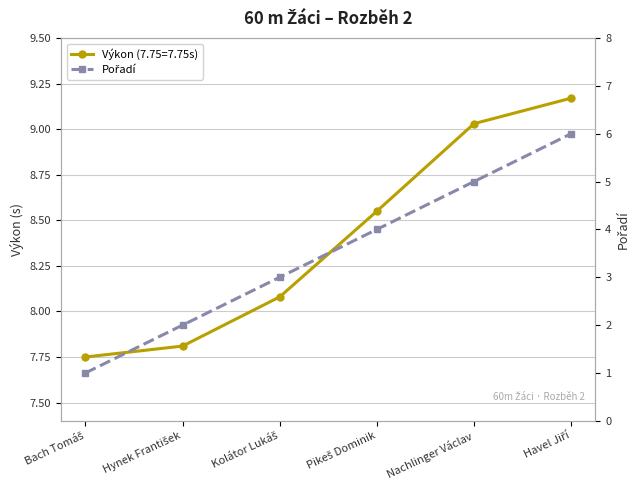

What is the smallest value displayed?

1